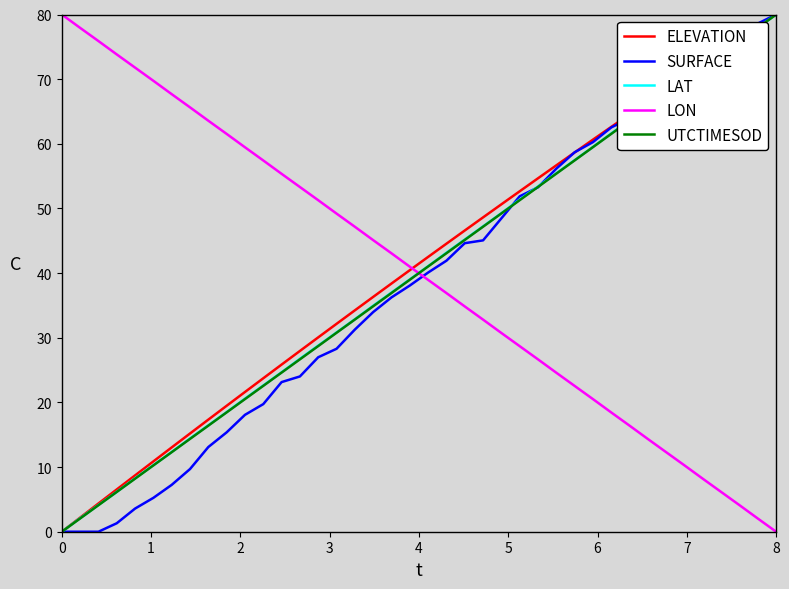

What is the difference between the maximum and second lowest values in the SURFACE series?

80.0